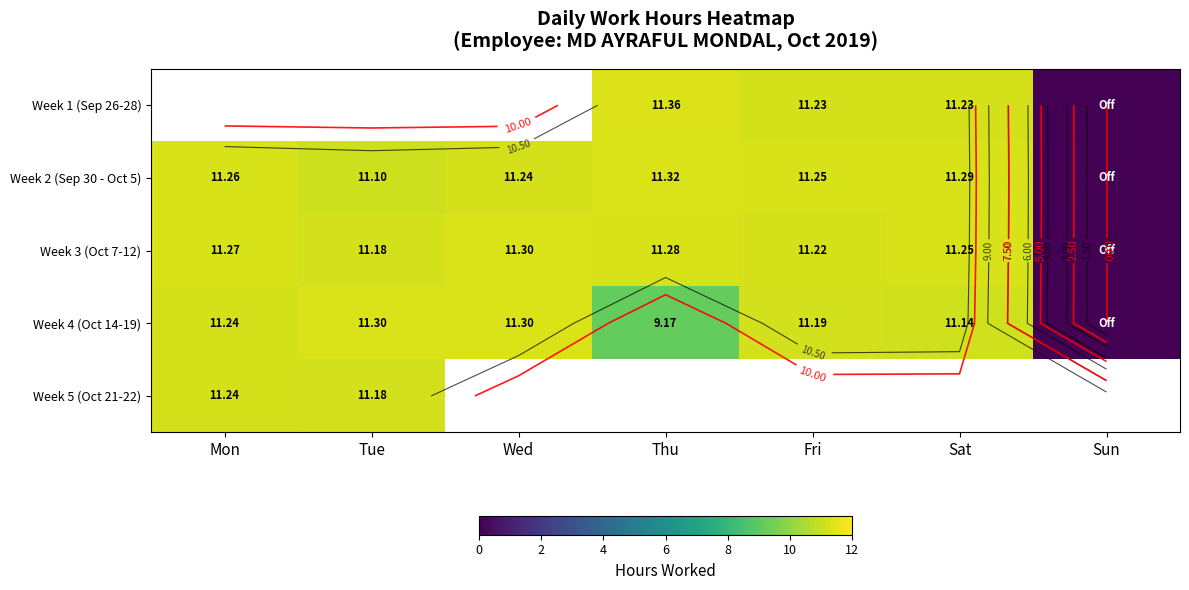

Between Sat and Mon, which is larger?

Mon